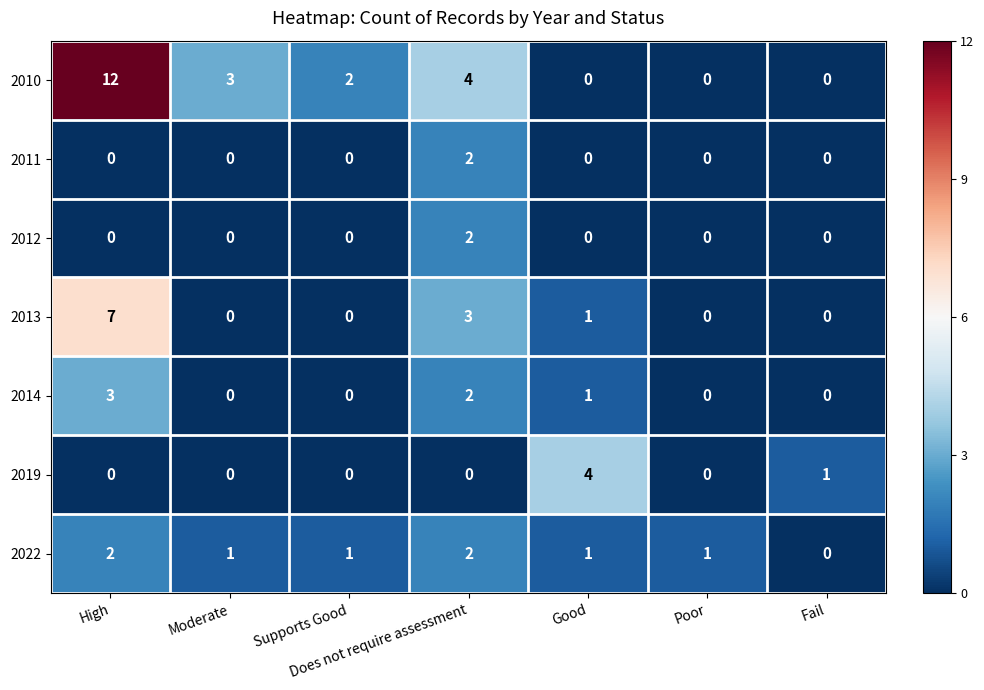

Between High and Good, which series saw the biggest shift?

2010